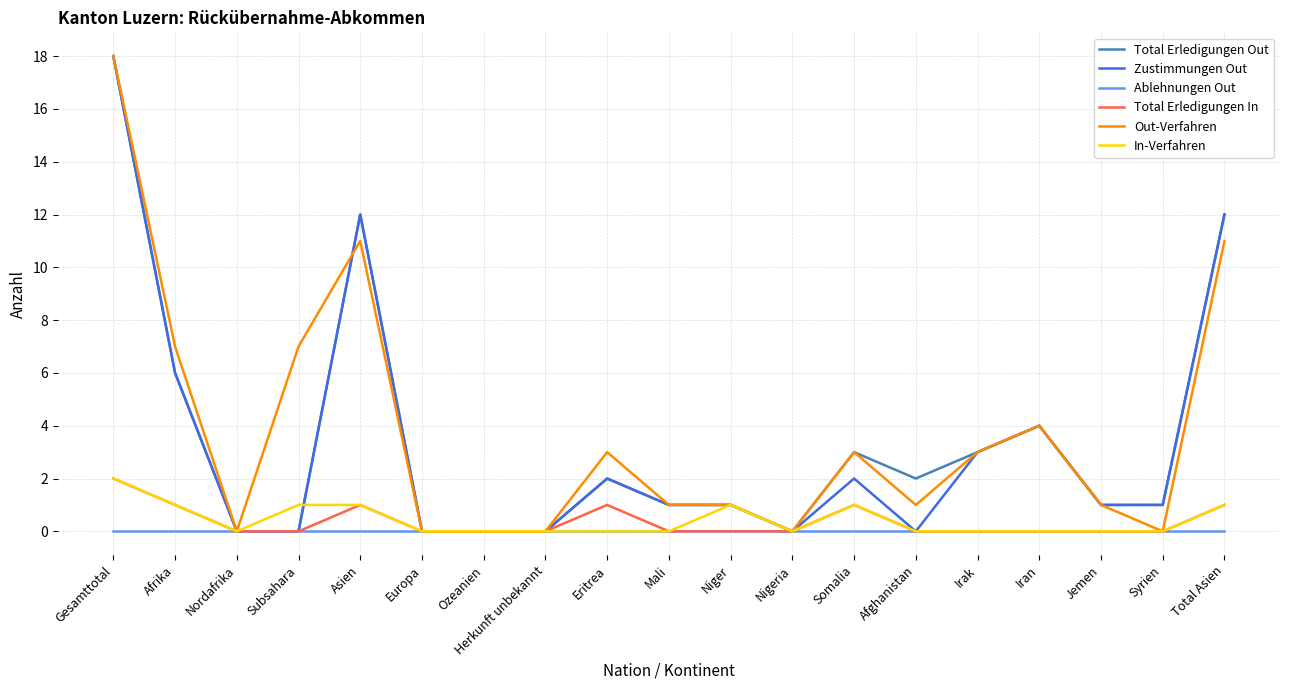

What is the difference between the Zustimmungen Out values at Irak and Somalia?

1